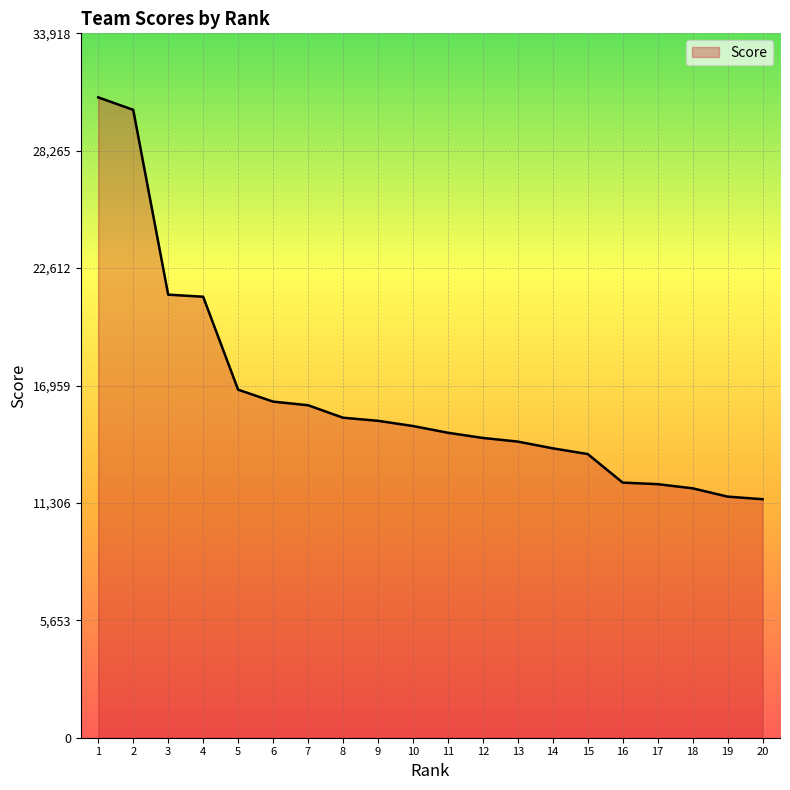

What is the greatest value displayed?

30835